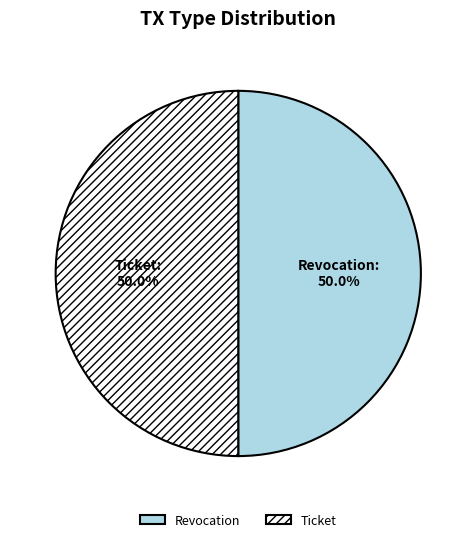

What percentage do Revocation and Ticket together represent?

100.0%